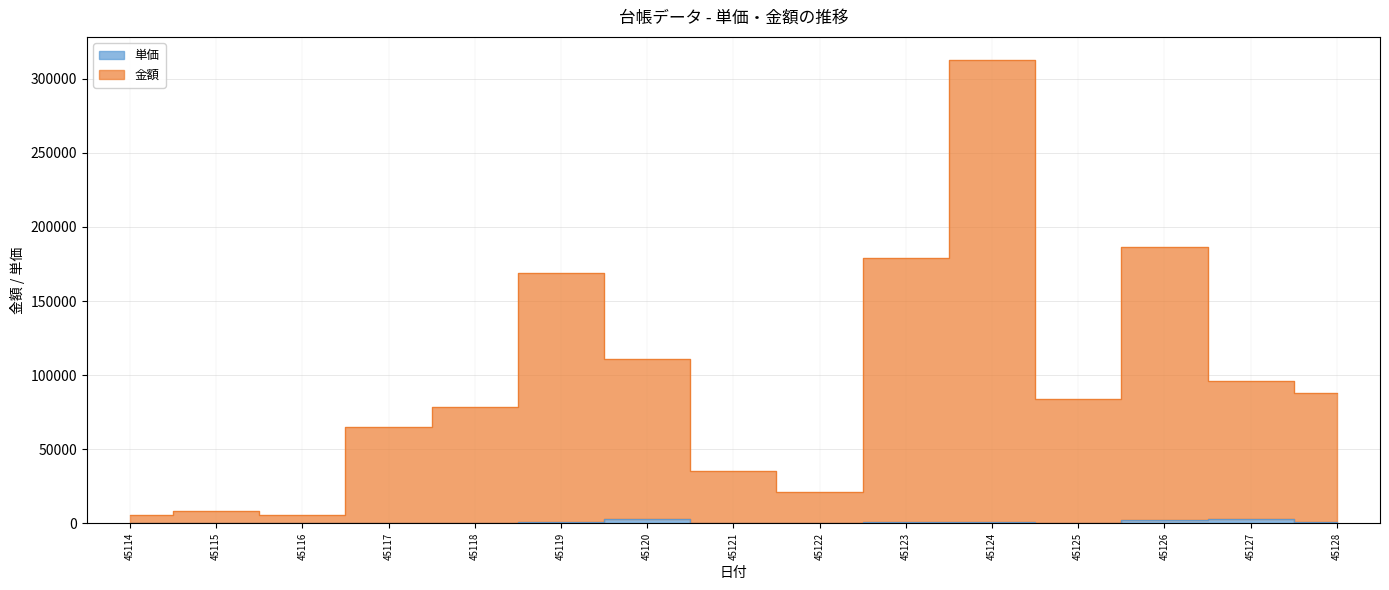

Between 45114 and 45115, which series saw the biggest shift?

金額